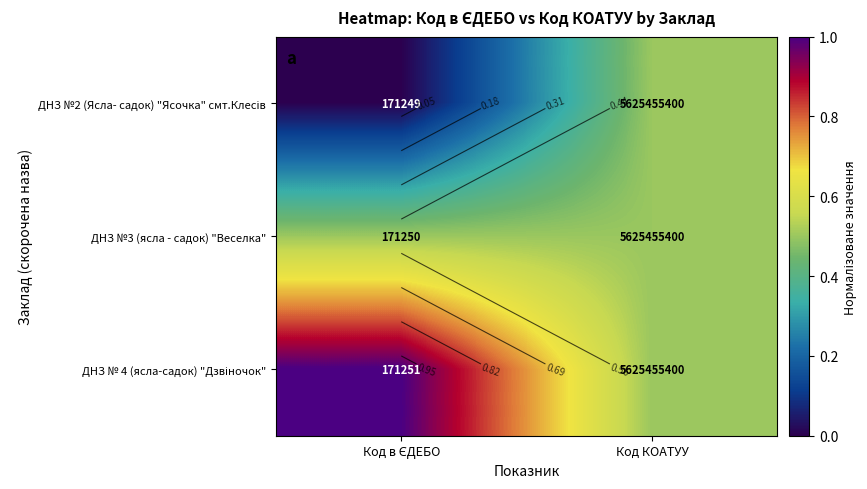

At which label is ДНЗ №3 (ясла - садок) "Веселка" closest to 0?

Код в ЄДЕБО